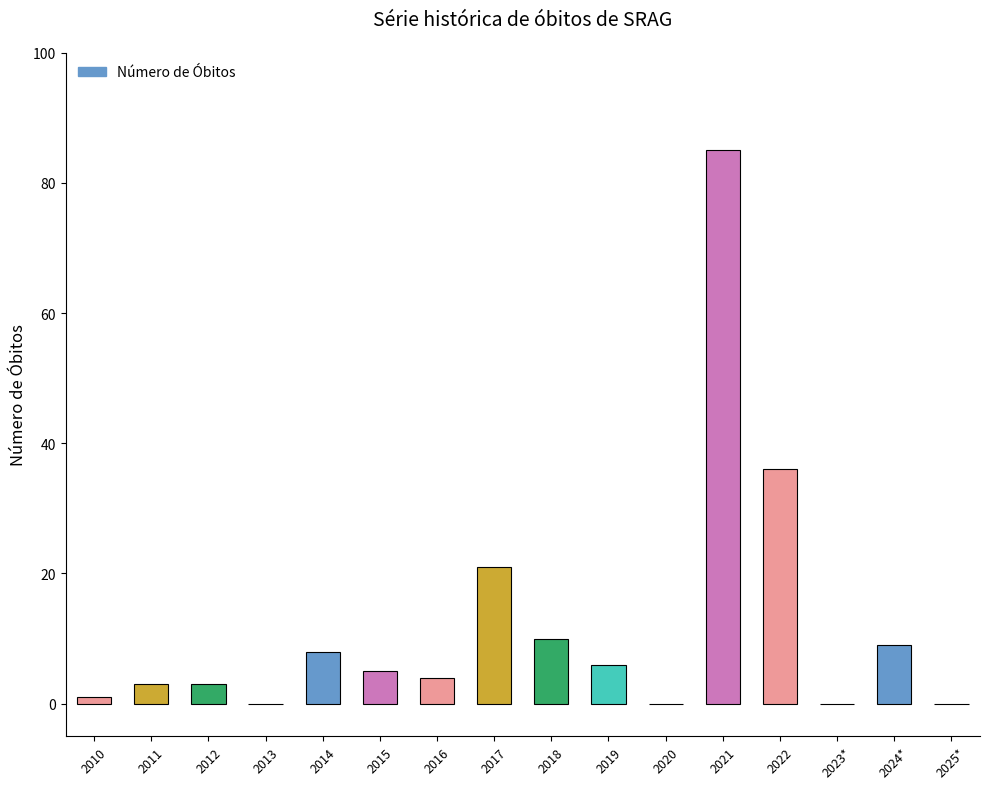

Is it true that the value at 2012 is 3?

True